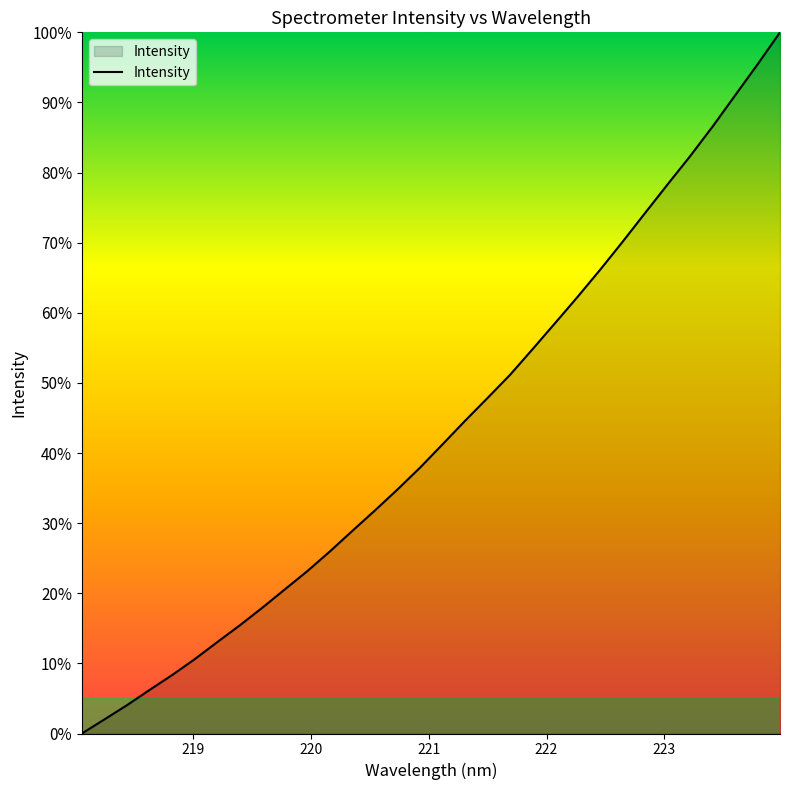

Reading left to right, transcribe all the data shown in this chart.

0.0	2.0	4.0	6.2	8.3	10.6	13.0	15.4	17.9	20.5	23.2	26.0	28.9	31.8	34.8	37.9	41.2	44.6	47.8	51.1	54.8	58.5	62.3	66.1	70.1	74.2	78.3	82.3	86.5	91.0	95.4	100.0